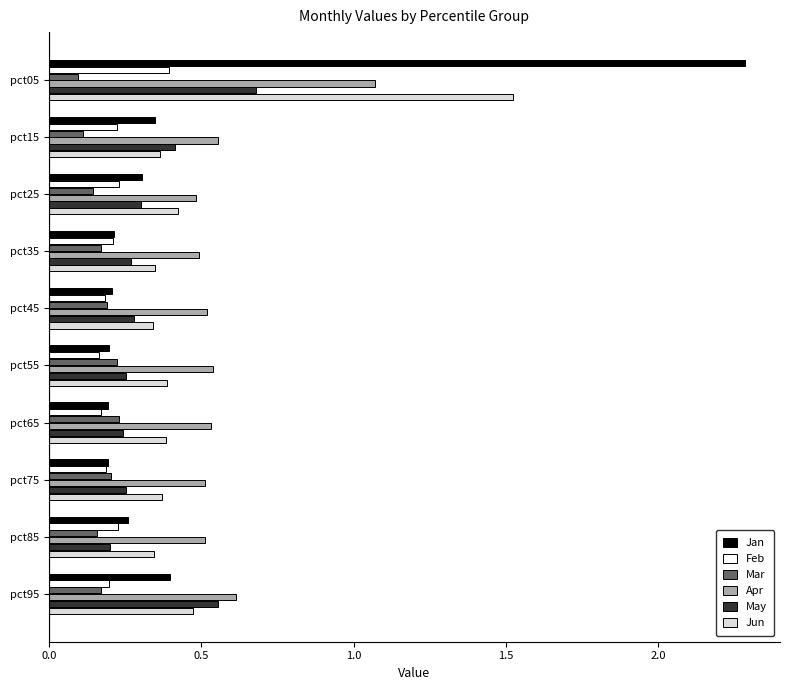

What is the sum of all Feb values?

2.2